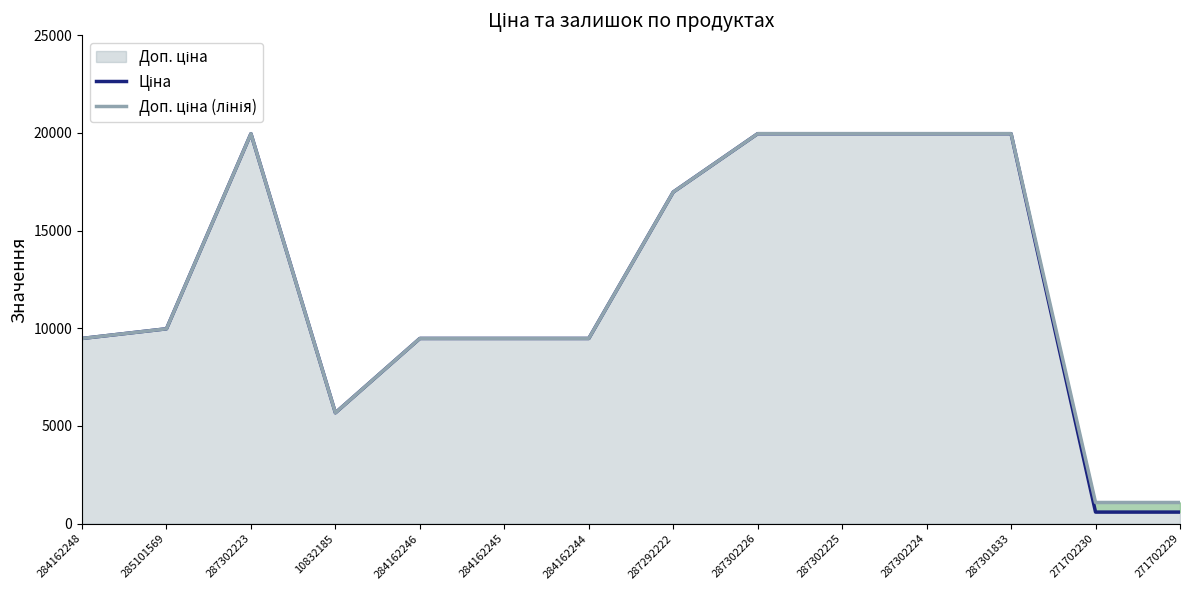

Reading left to right, list all the values displayed in this chart.

Ціна: 9480.1	9975.0	19964.2	5673.8	9480.1	9480.1	9480.1	16976.3	19964.2	19964.2	19964.2	19964.2	589.9	589.9
Доп. ціна (лінія): 9480.1	9975.0	19964.2	5673.8	9480.1	9480.1	9480.1	16976.3	19964.2	19964.2	19964.2	19964.2	1081.7	1081.7